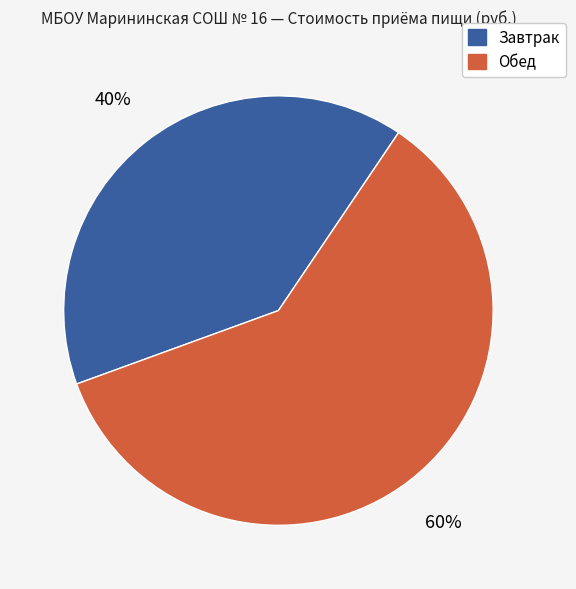

True or false: Обед accounts for 71% of the total.

False